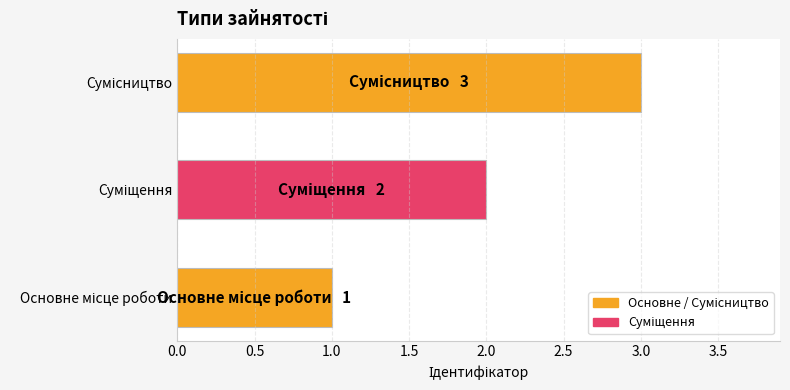

Count the number of categories in the chart.

3